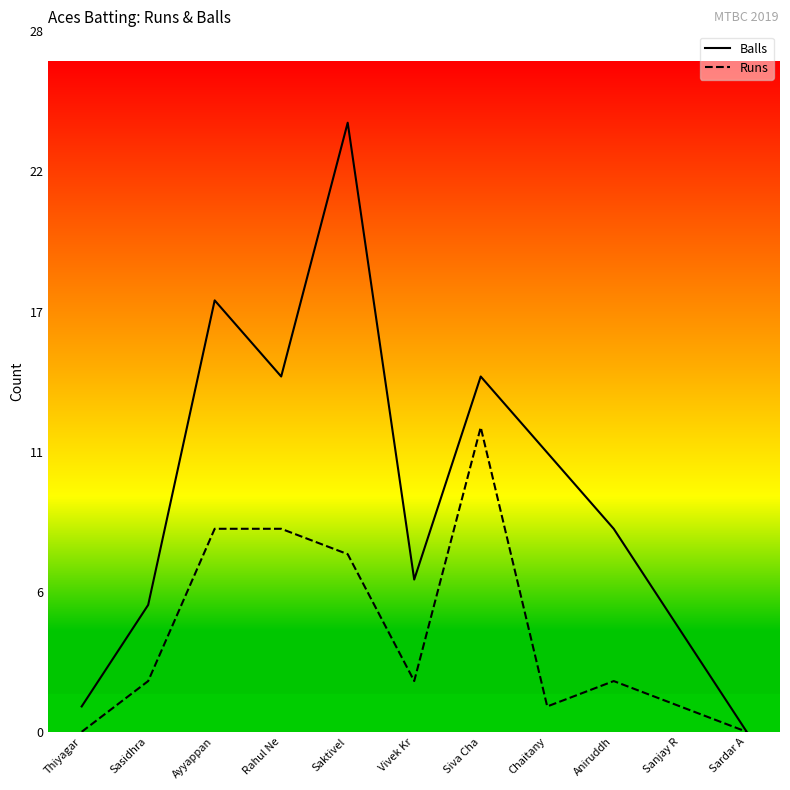

The value of Runs at Ayyappan is 8. True or false?

True